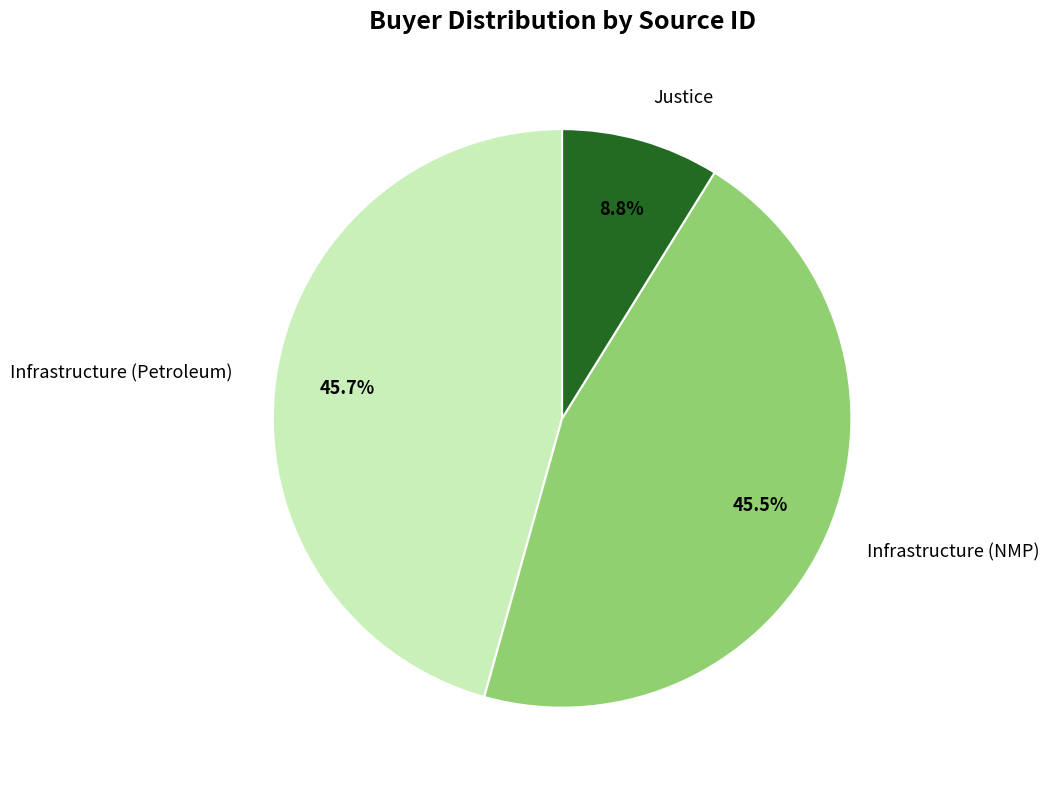

What is the ratio of the value at Justice to the value at Infrastructure (NMP)?

0.2